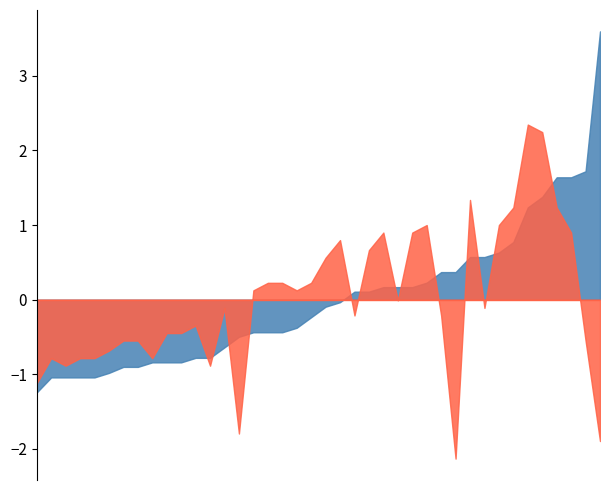

What is the maximum value shown in the chart?

3.6